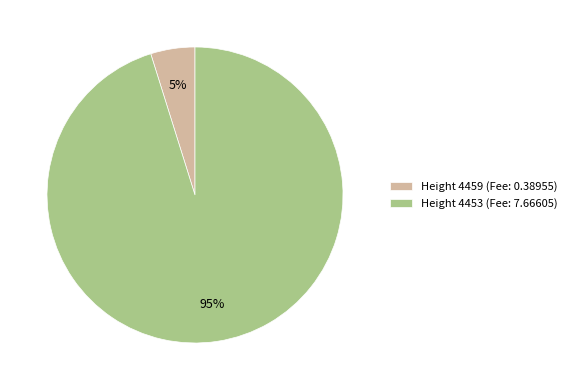

What is the smallest slice in the pie chart?

Height 4459